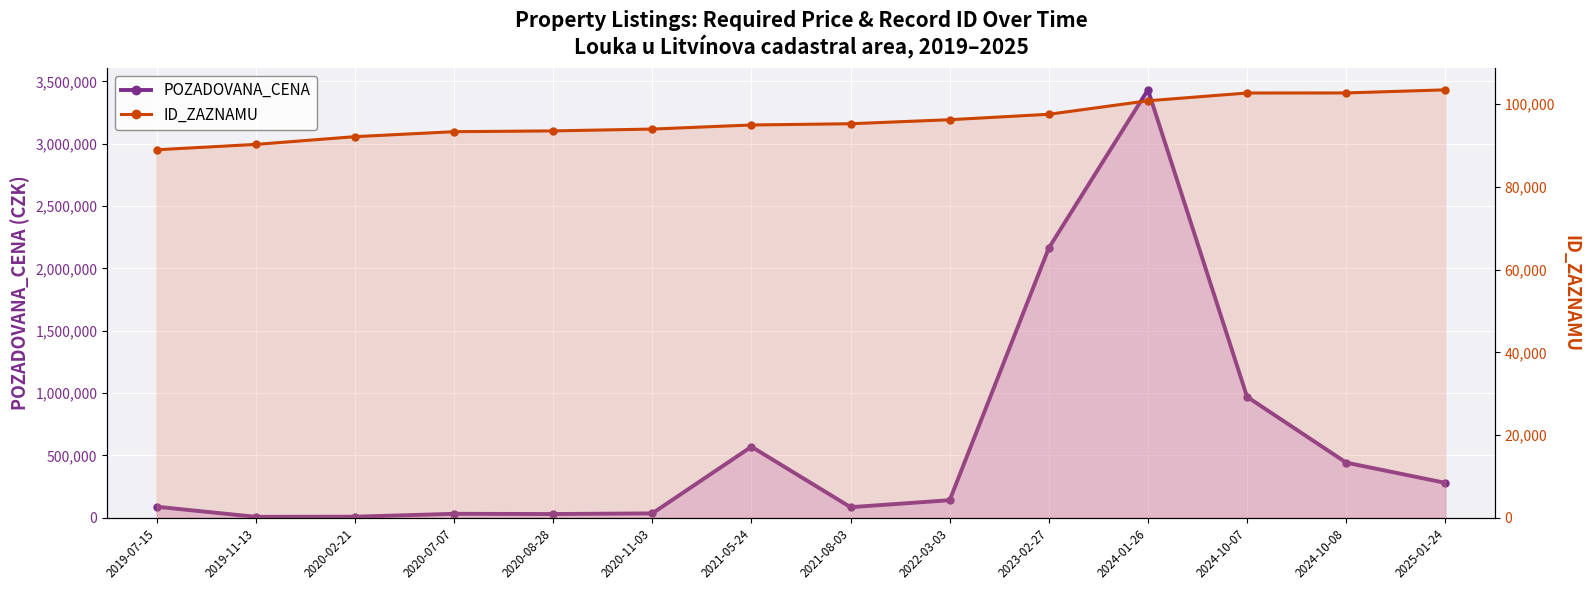

Where is ID_ZAZNAMU nearest to the value 96206?

2022-03-03